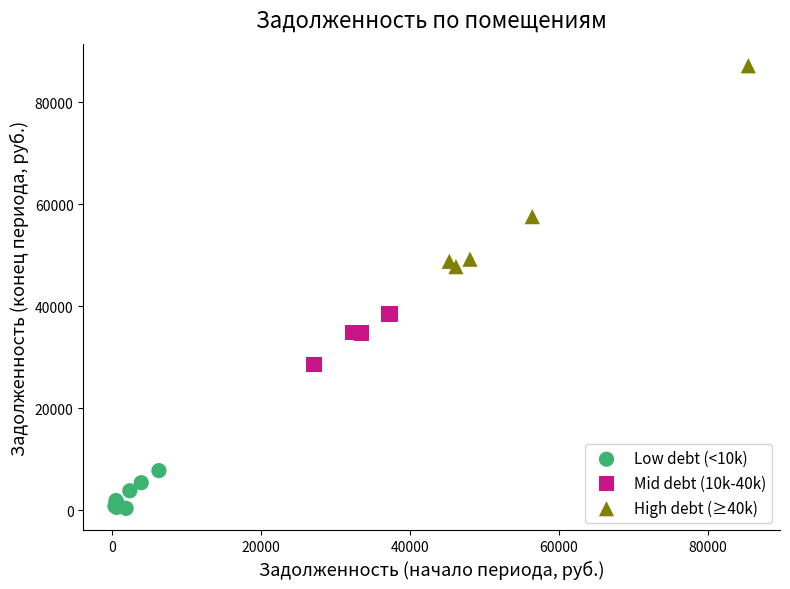

What are all the series names shown in the legend?

Low debt (<10k), Mid debt (10k-40k), High debt (≥40k)